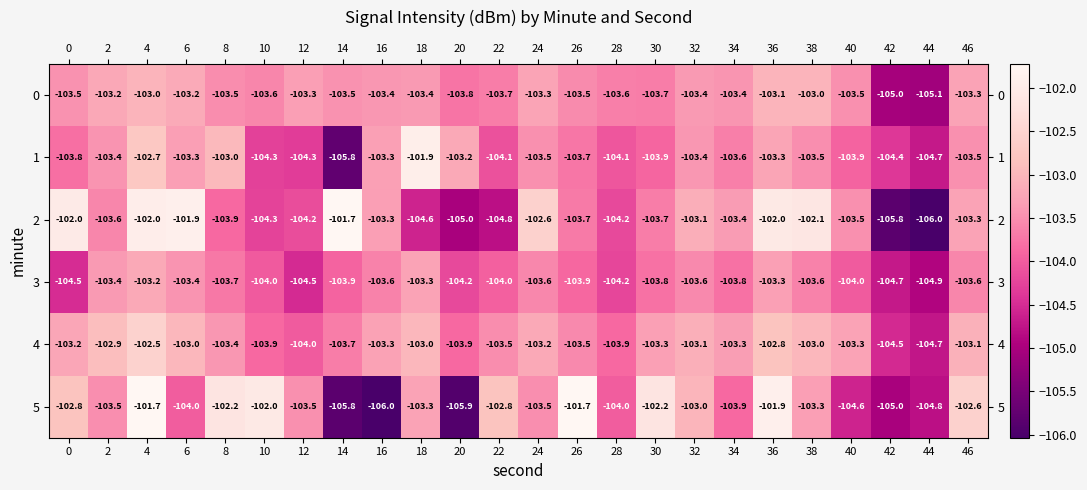

Which category has the lowest value in the 2 series?

44